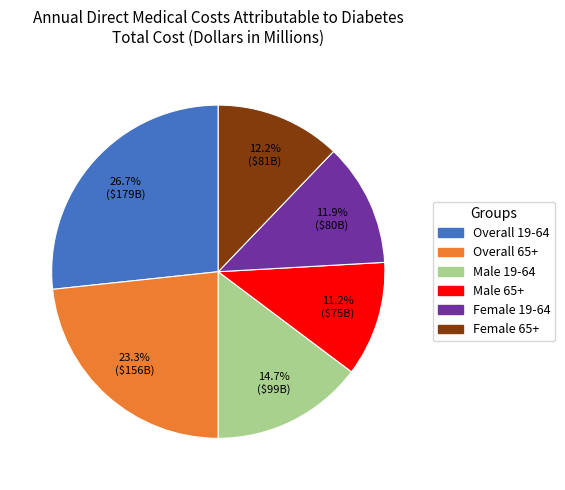

What percentage is the Overall 19-64 slice, to the nearest percent?

27%